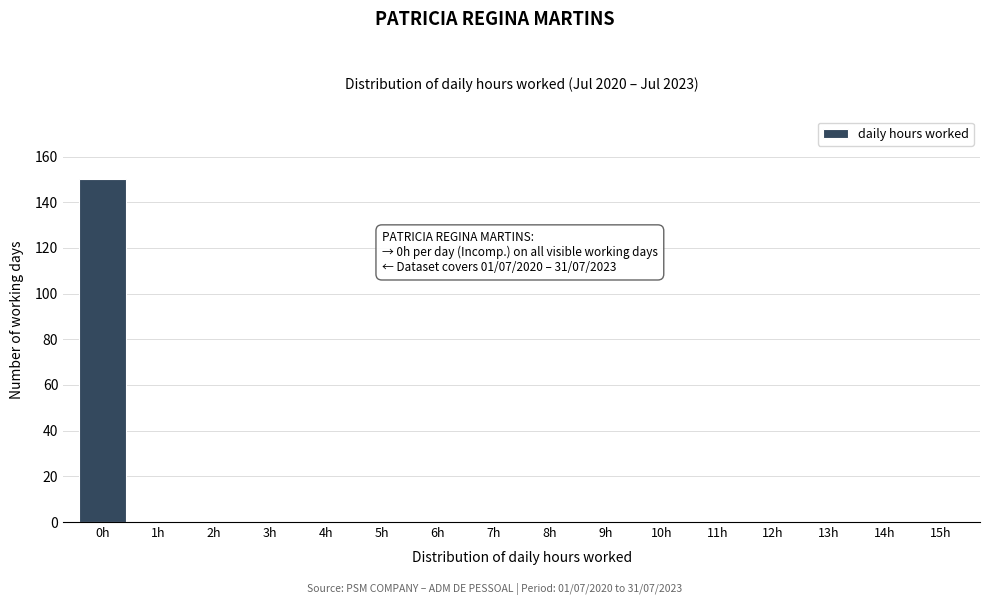

Which range on the x-axis has the tallest bar?

-0.5 to 0.5